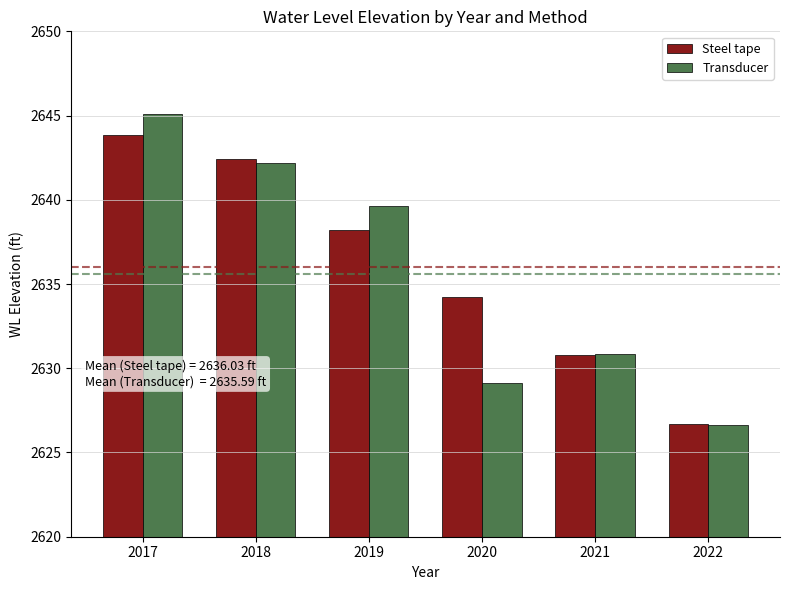

What is the greatest value displayed?

2645.1